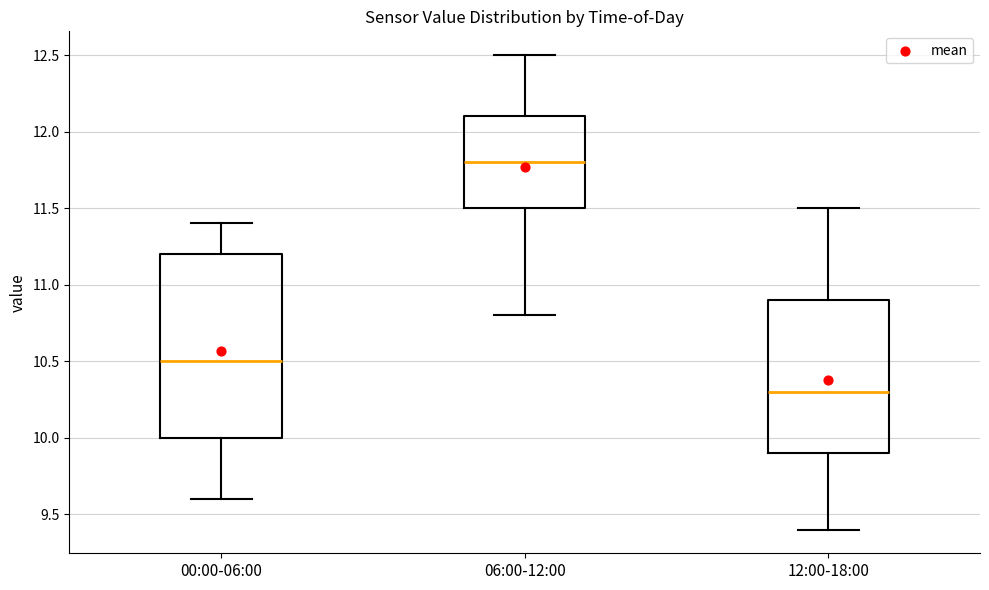

Which box's median line is the highest?

06:00-12:00